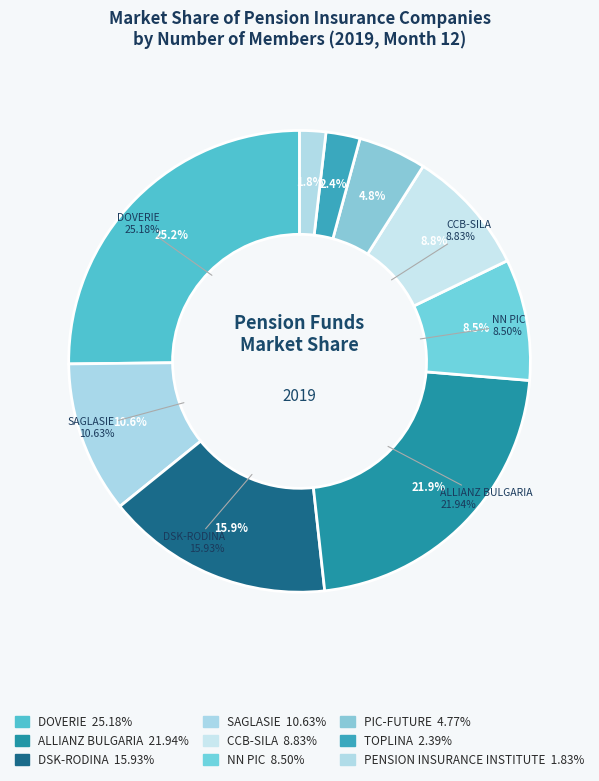

How much of the chart is everything except NN PIC?

91.5%